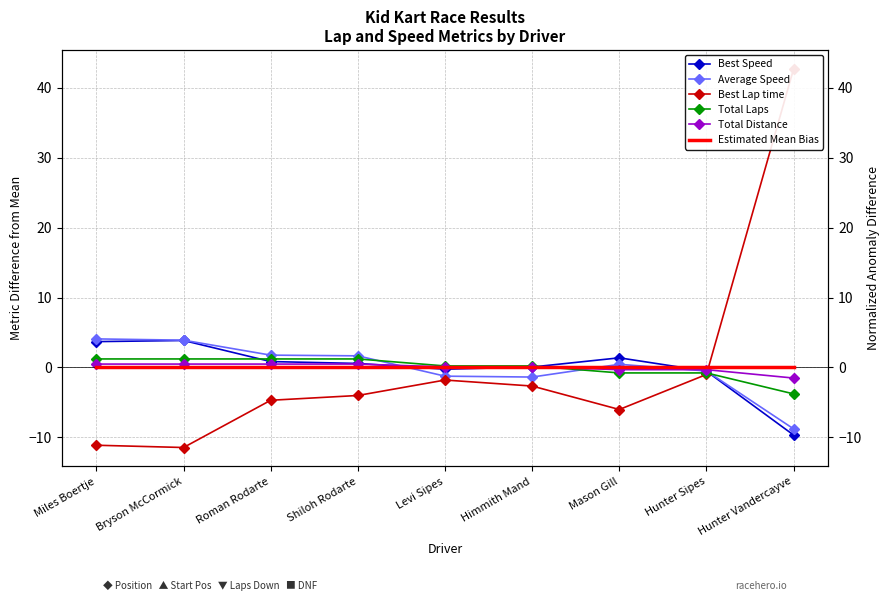

Reading left to right, what are all the values shown in this chart?

Best Speed: Miles Boertje=3.7	Bryson McCormick=3.9	Roman Rodarte=0.8	Shiloh Rodarte=0.6	Levi Sipes=-0.2	Himmith Mand=0.1	Mason Gill=1.4	Hunter Sipes=-0.5	Hunter Vandercayve=-9.7
Average Speed: Miles Boertje=4.1	Bryson McCormick=3.9	Roman Rodarte=1.8	Shiloh Rodarte=1.7	Levi Sipes=-1.2	Himmith Mand=-1.4	Mason Gill=0.5	Hunter Sipes=-0.5	Hunter Vandercayve=-8.8
Best Lap time: Miles Boertje=-11.1	Bryson McCormick=-11.4	Roman Rodarte=-4.7	Shiloh Rodarte=-4.0	Levi Sipes=-1.8	Himmith Mand=-2.7	Mason Gill=-6.0	Hunter Sipes=-1.0	Hunter Vandercayve=42.7
Total Laps: Miles Boertje=1.2	Bryson McCormick=1.2	Roman Rodarte=1.2	Shiloh Rodarte=1.2	Levi Sipes=0.2	Himmith Mand=0.2	Mason Gill=-0.8	Hunter Sipes=-0.8	Hunter Vandercayve=-3.8
Total Distance: Miles Boertje=0.5	Bryson McCormick=0.5	Roman Rodarte=0.5	Shiloh Rodarte=0.5	Levi Sipes=0.1	Himmith Mand=0.1	Mason Gill=-0.3	Hunter Sipes=-0.3	Hunter Vandercayve=-1.5
Estimated Mean Bias: Miles Boertje=0.0	Bryson McCormick=0.0	Roman Rodarte=0.0	Shiloh Rodarte=0.0	Levi Sipes=0.0	Himmith Mand=0.0	Mason Gill=0.0	Hunter Sipes=0.0	Hunter Vandercayve=0.0